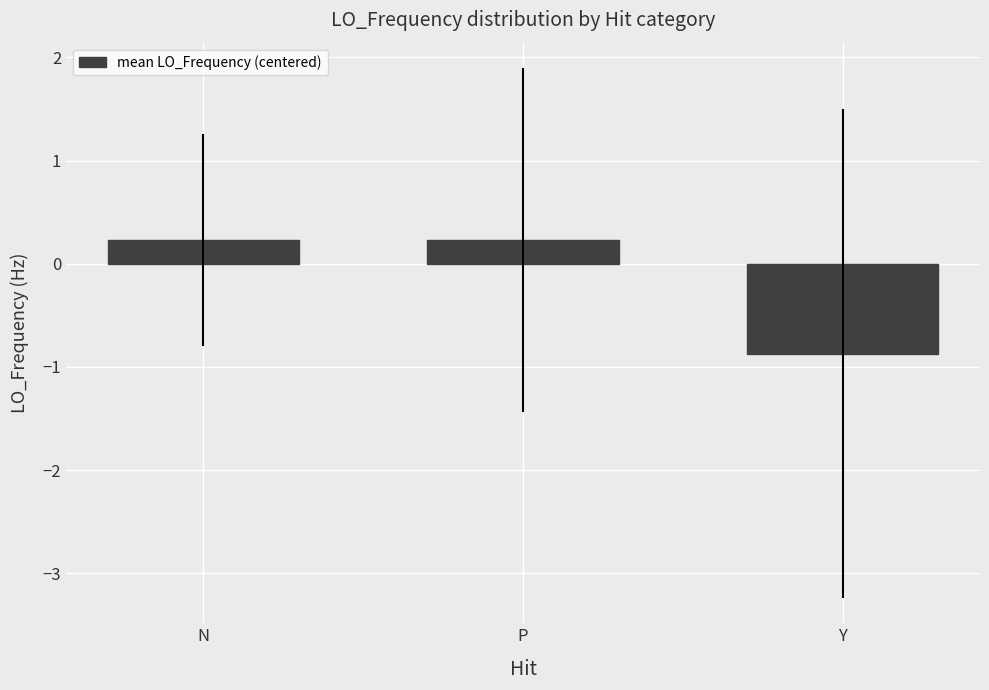

Reading left to right, transcribe all the data shown in this chart.

N=0.2	P=0.2	Y=-0.9